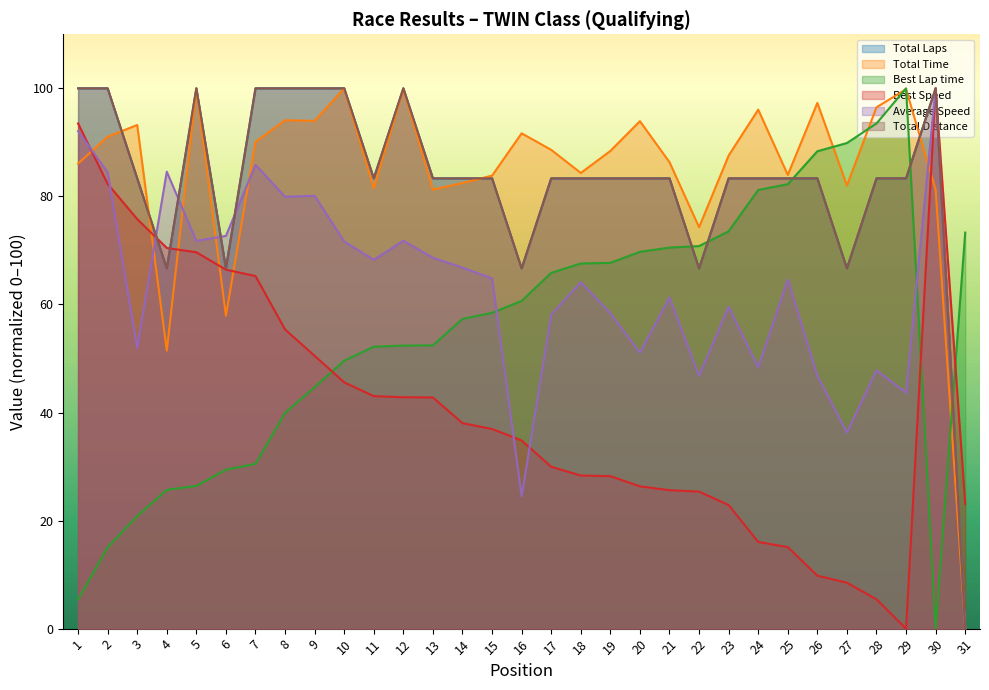

At which label does Total Time first exceed 88?

2